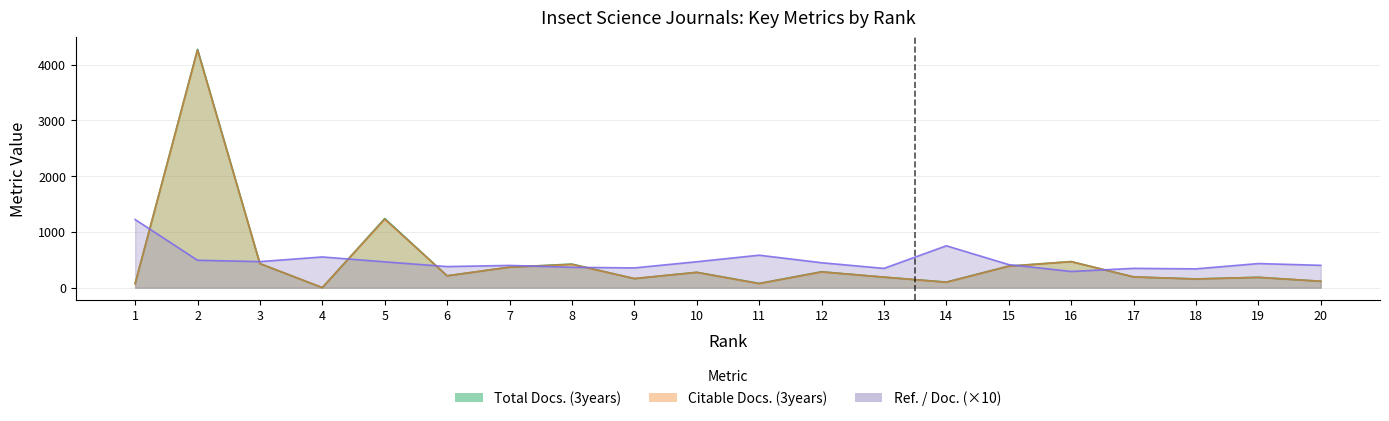

In Total Docs. (3years), how many points are lower than both neighbors (excluding endpoints)?

6